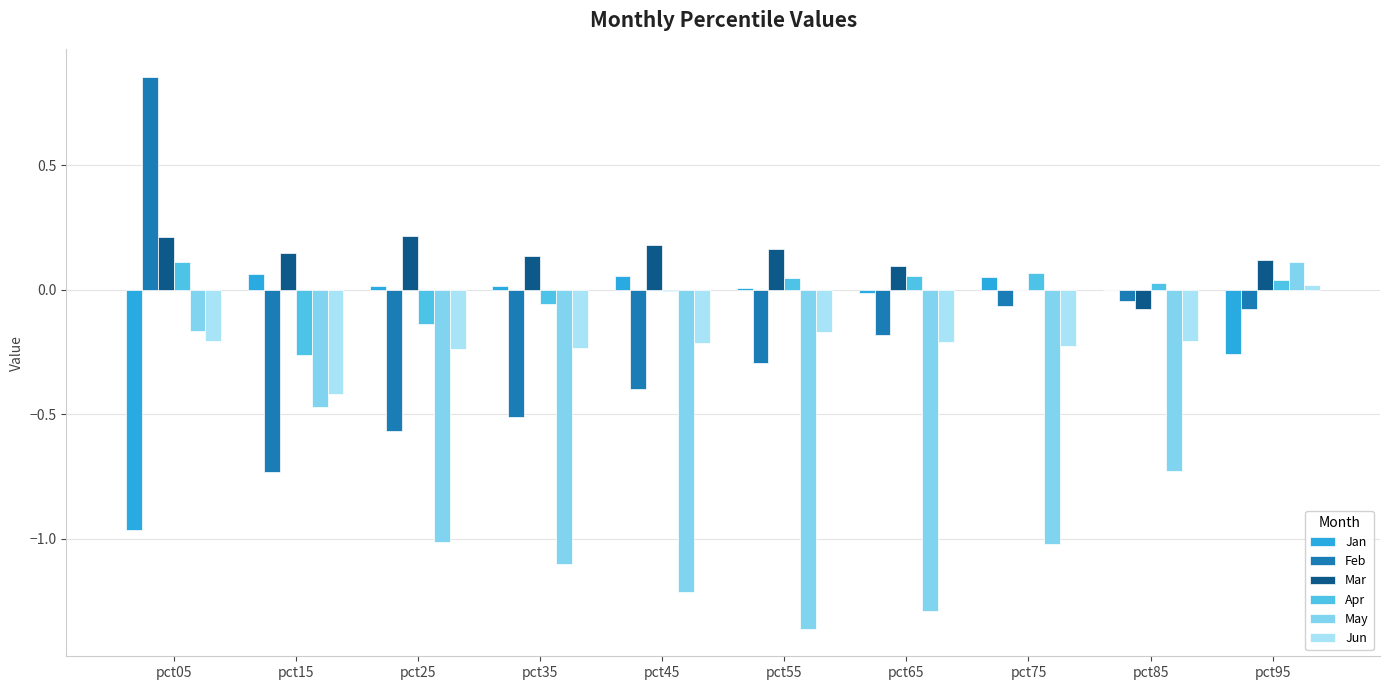

Where is Mar nearest to the value 0?

pct75